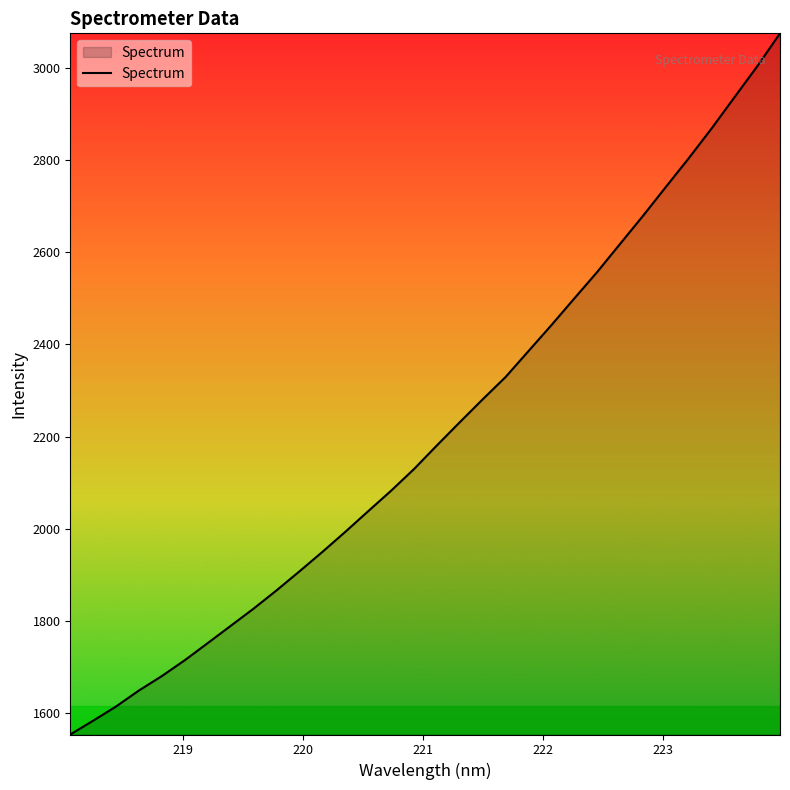

How many lines are shown in the chart?

1